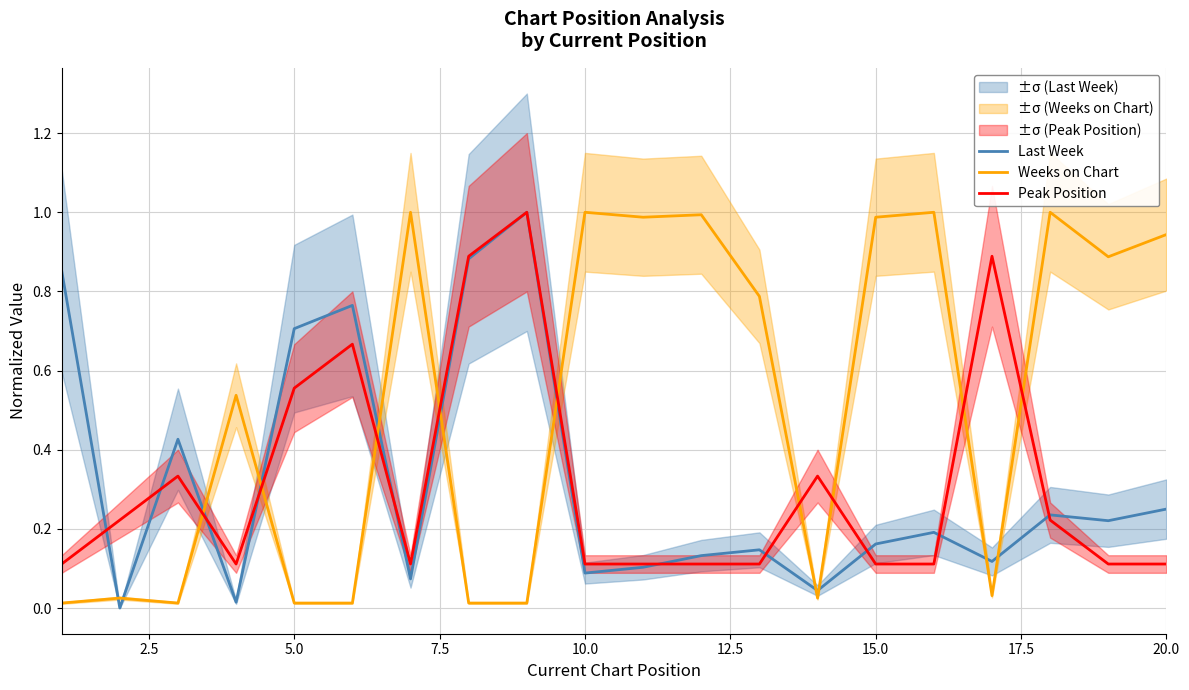

True or false: Weeks on Chart and Last Week cross at least once.

True